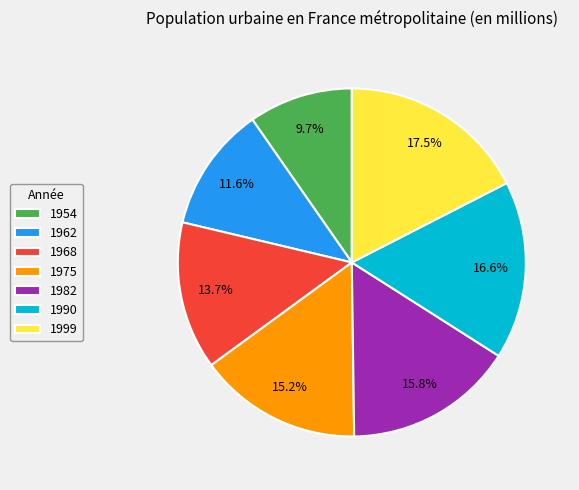

Which slice is the smallest?

1954